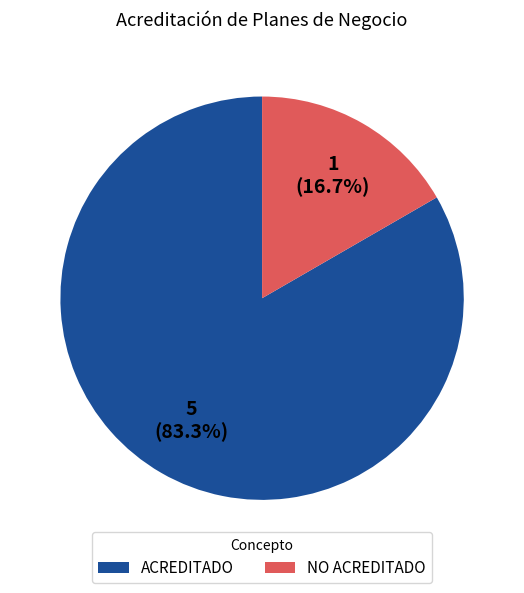

Which category has the biggest portion of the pie?

ACREDITADO